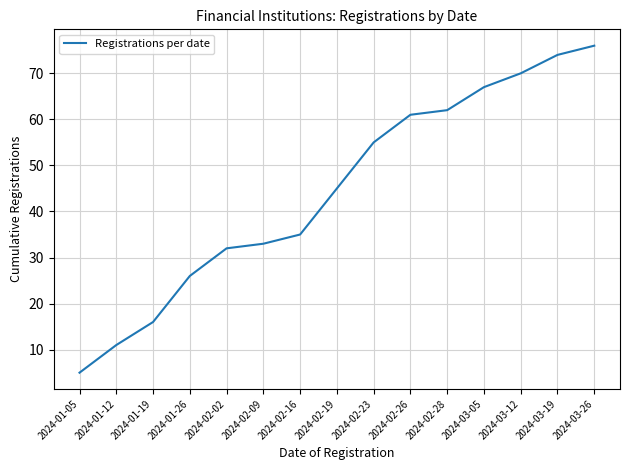

Reading left to right, list all the values displayed in this chart.

2024-01-05=5	2024-01-12=11	2024-01-19=16	2024-01-26=26	2024-02-02=32	2024-02-09=33	2024-02-16=35	2024-02-19=45	2024-02-23=55	2024-02-26=61	2024-02-28=62	2024-03-05=67	2024-03-12=70	2024-03-19=74	2024-03-26=76